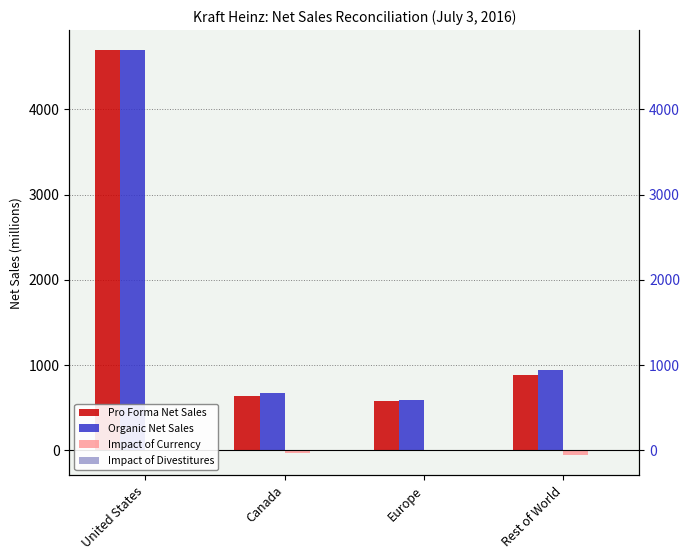

How many data points in Pro Forma Net Sales are less than 885?

2